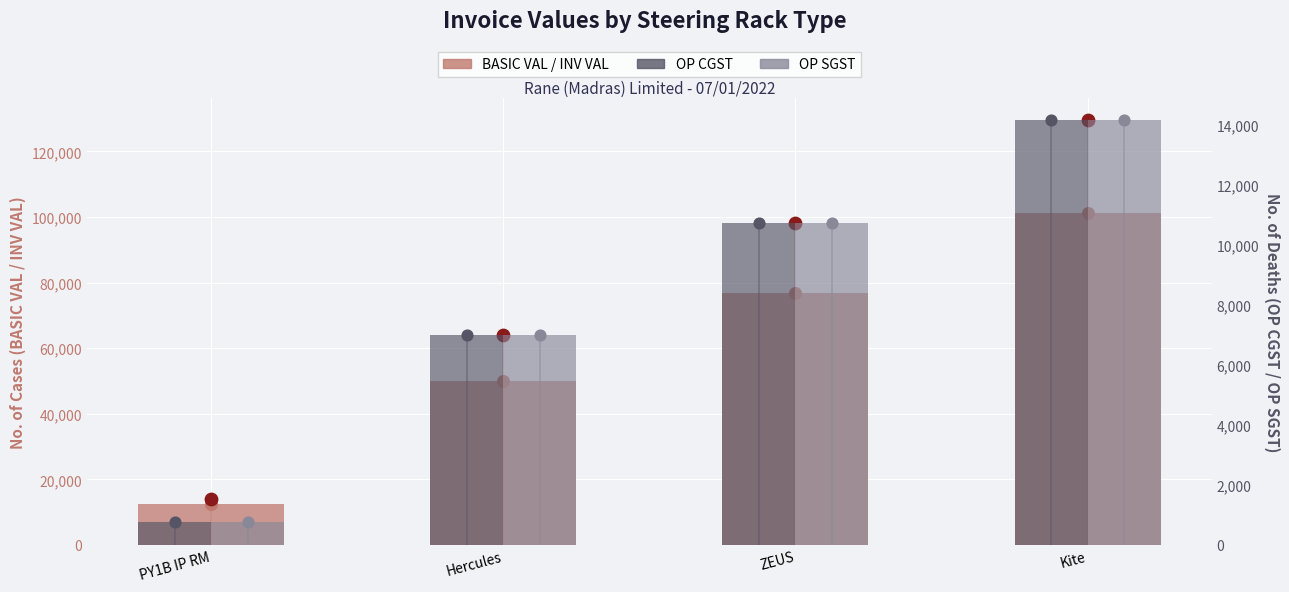

What are all the series names shown in the legend?

BASIC VAL, OP CGST, OP SGST